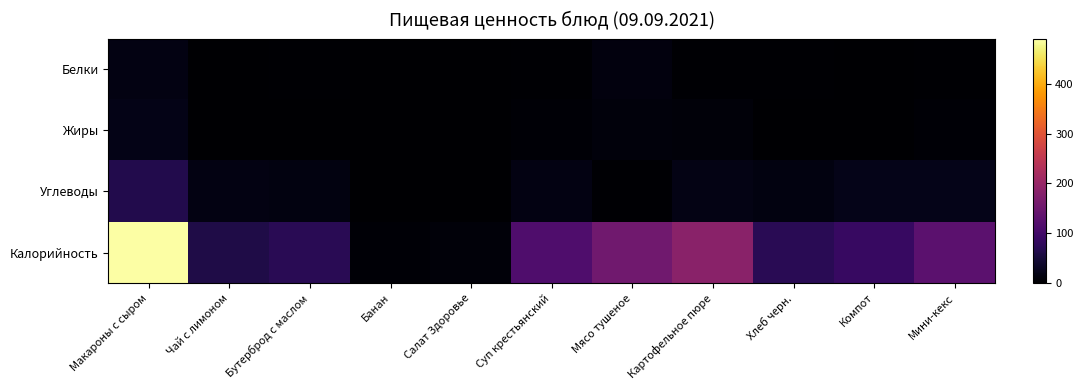

What is the greatest value displayed?

490.4